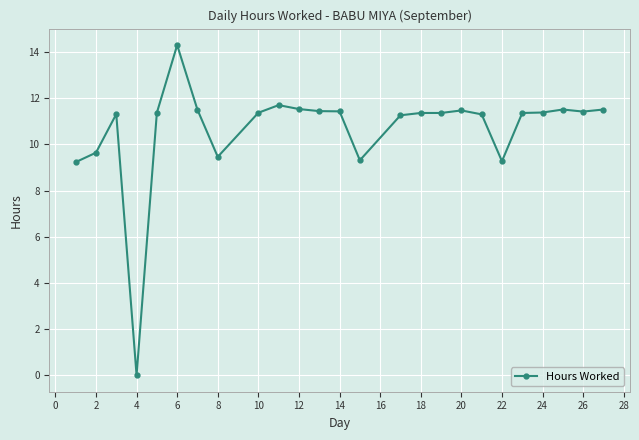

True or false: the data has more than 2 interior local peaks.

True